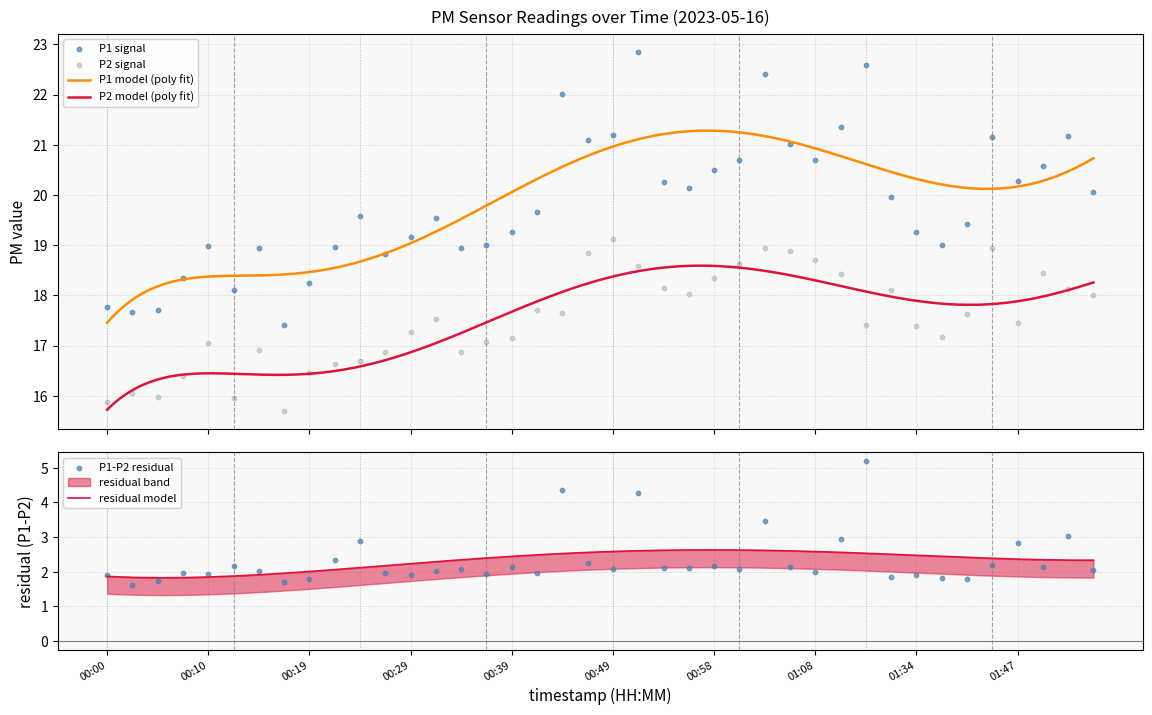

At how many categories does at least one series exceed 21?

10